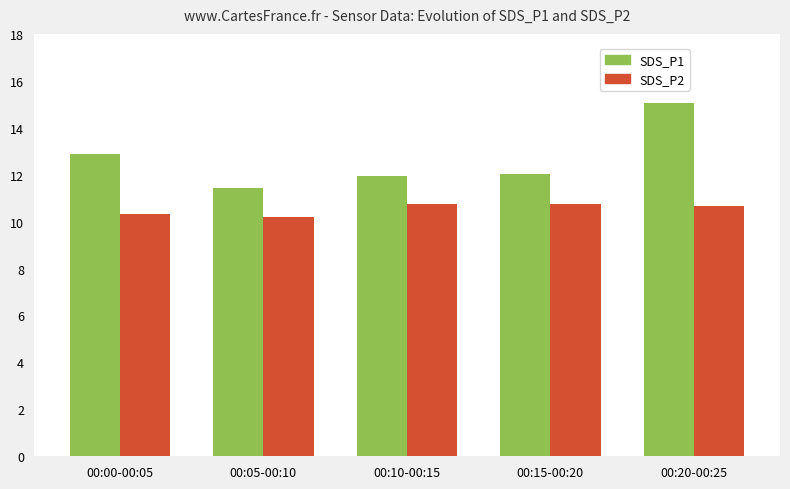

What position from the right is 00:15-00:20?

2